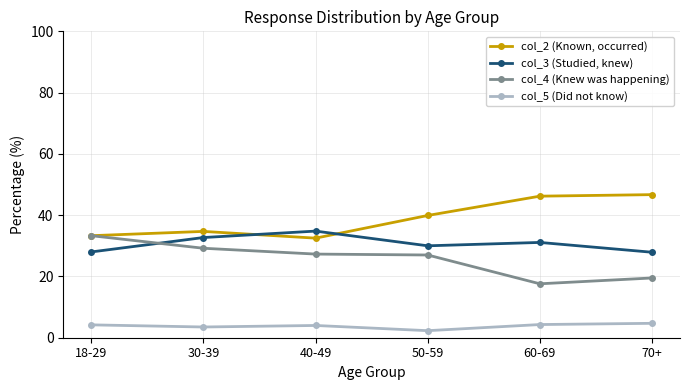

True or false: col_3 (Studied, knew) has more than 2 points higher than both neighbors.

False